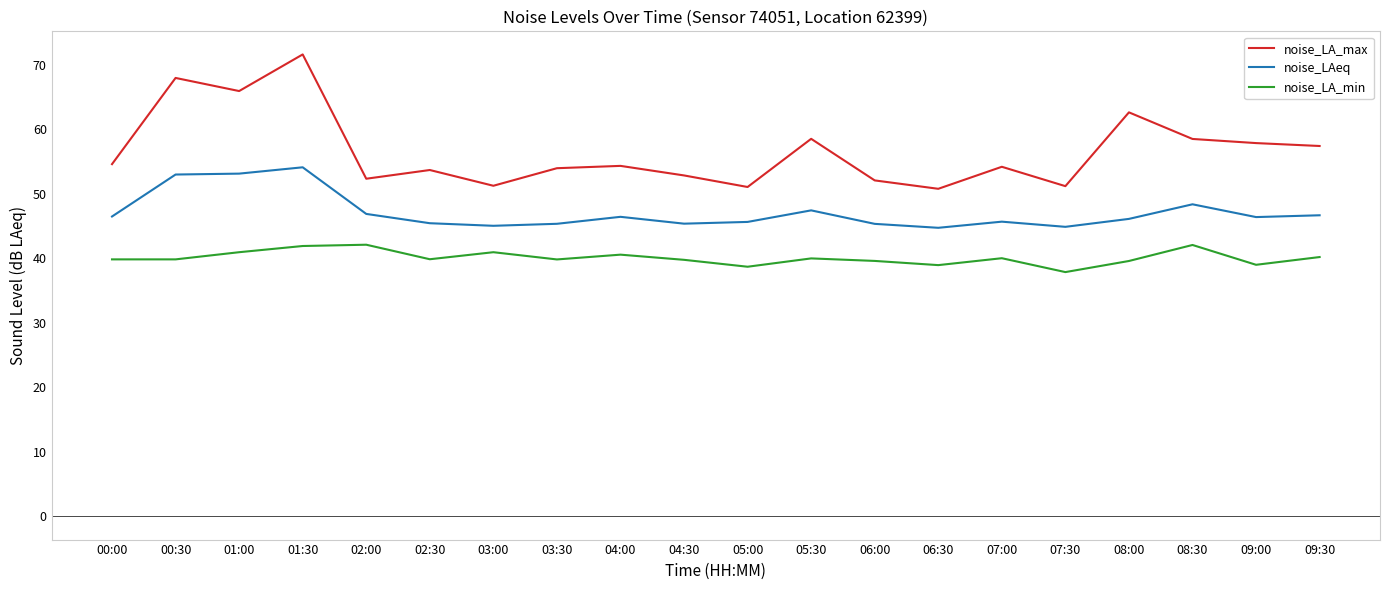

True or false: noise_LA_max has more than 2 interior local peaks.

True